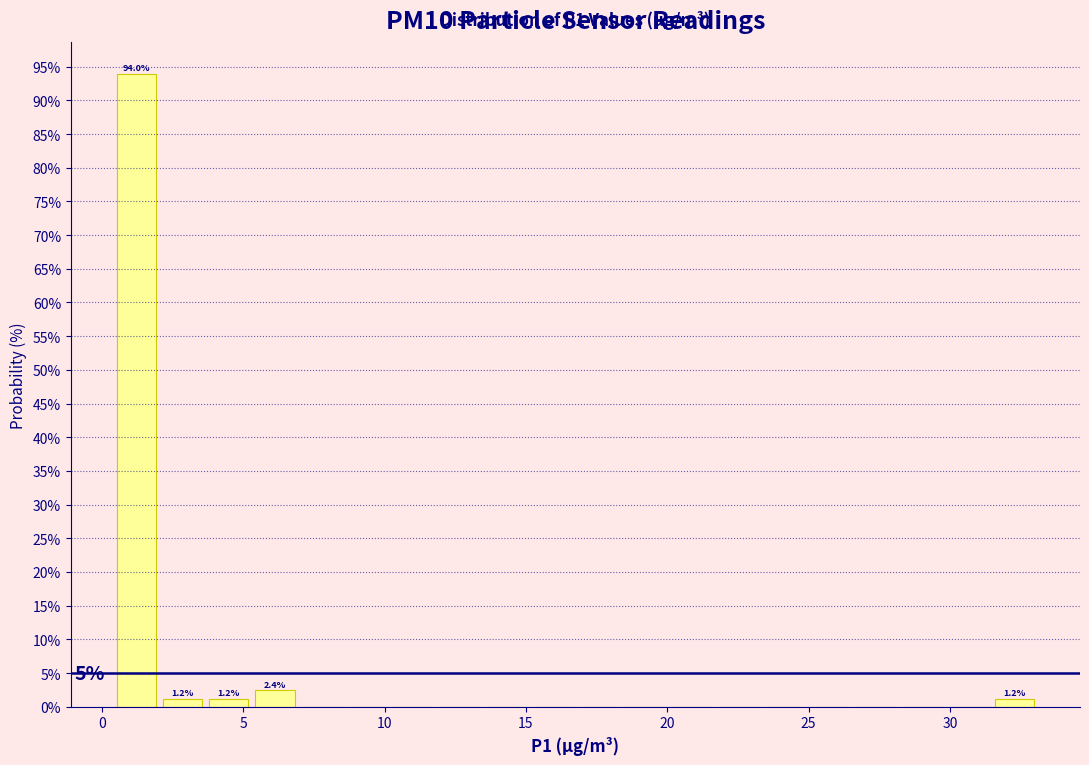

Read against the x-axis, roughly where is the centre of the tallest bar?

1.0